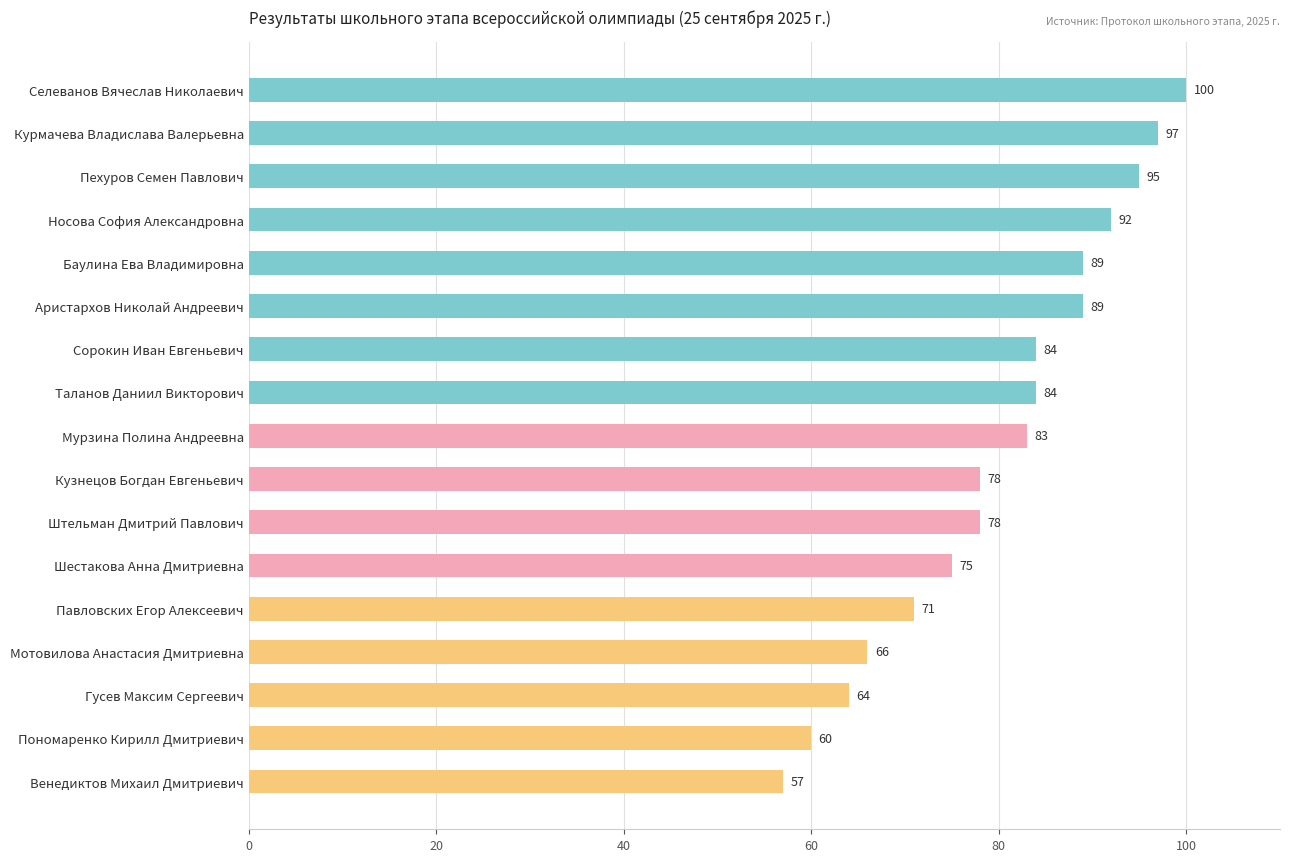

What is the greatest value displayed?

100